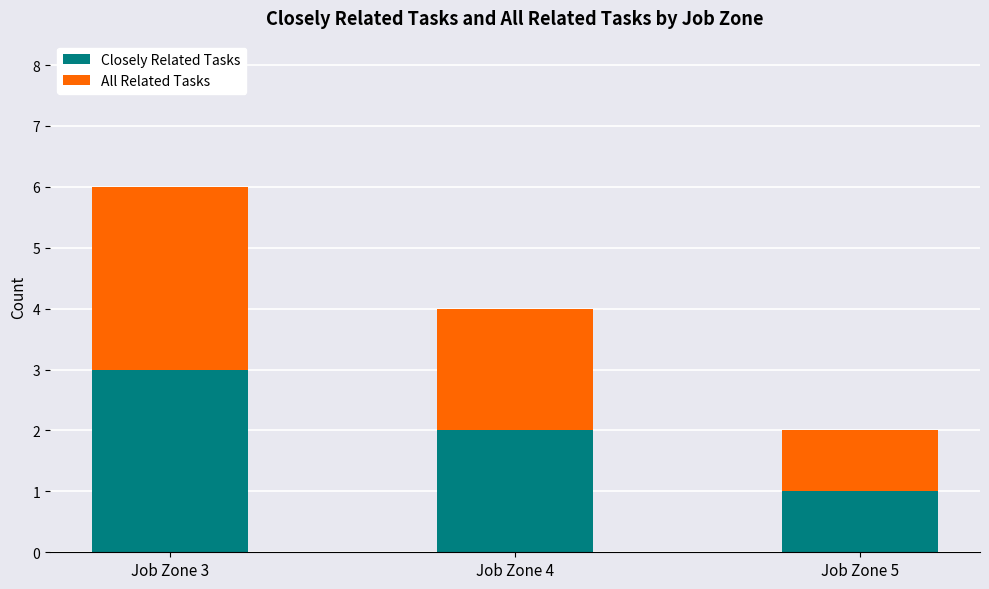

Which category has the lowest value in the Closely Related Tasks series?

Job Zone 5